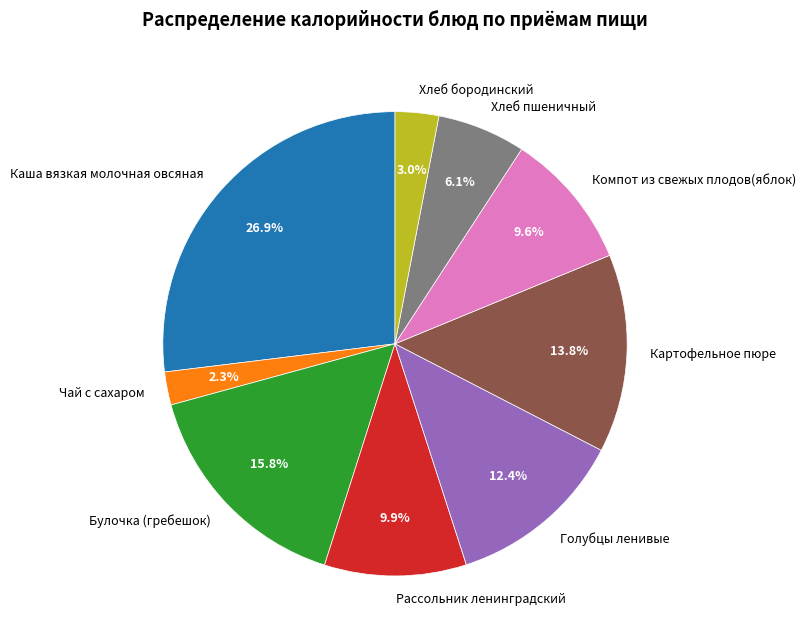

Does Чай с сахаром represent more than half of the total?

No